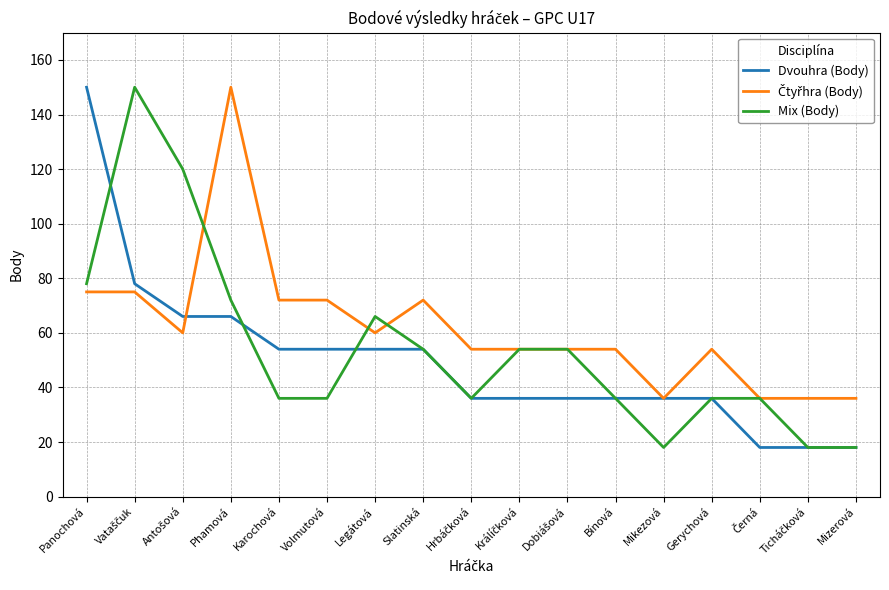

What position from the right is Phamová?

14